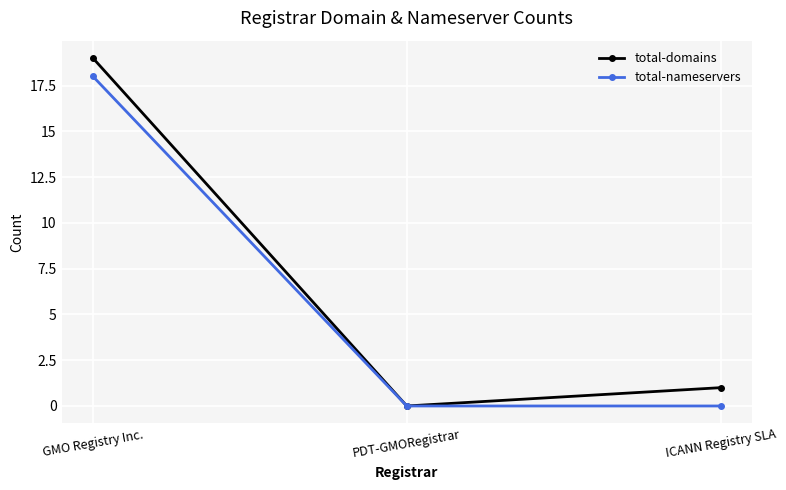

Reading left to right, what are all the values shown in this chart?

total-domains: GMO Registry Inc.=19	PDT-GMORegistrar=0	ICANN Registry SLA=1
total-nameservers: GMO Registry Inc.=18	PDT-GMORegistrar=0	ICANN Registry SLA=0